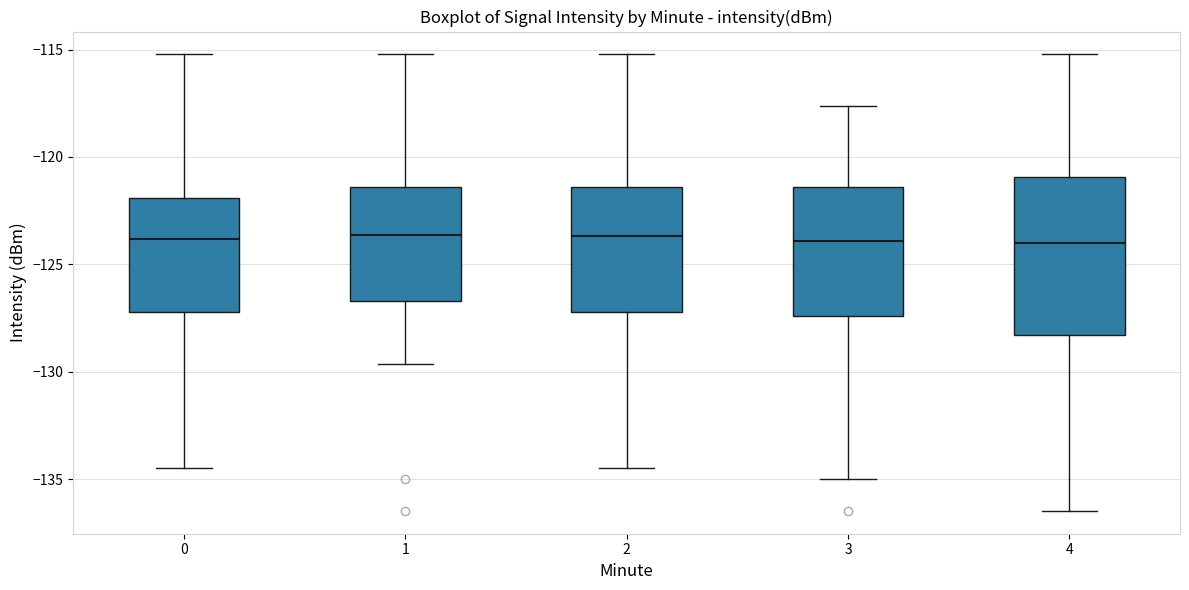

Reading left to right, read every box against the y-axis: the position of its median line, the range the box covers, and the ends of its whiskers. The values are not printed on the chart, so give them approximately, as read against the axis.

0: median -124.0, box -127.0 to -122.0, whiskers -134.5 to -115.0
1: median -123.5, box -126.5 to -121.5, whiskers -129.5 to -115.0
2: median -123.5, box -127.0 to -121.5, whiskers -134.5 to -115.0
3: median -124.0, box -127.5 to -121.5, whiskers -135.0 to -117.5
4: median -124.0, box -128.5 to -121.0, whiskers -136.5 to -115.0